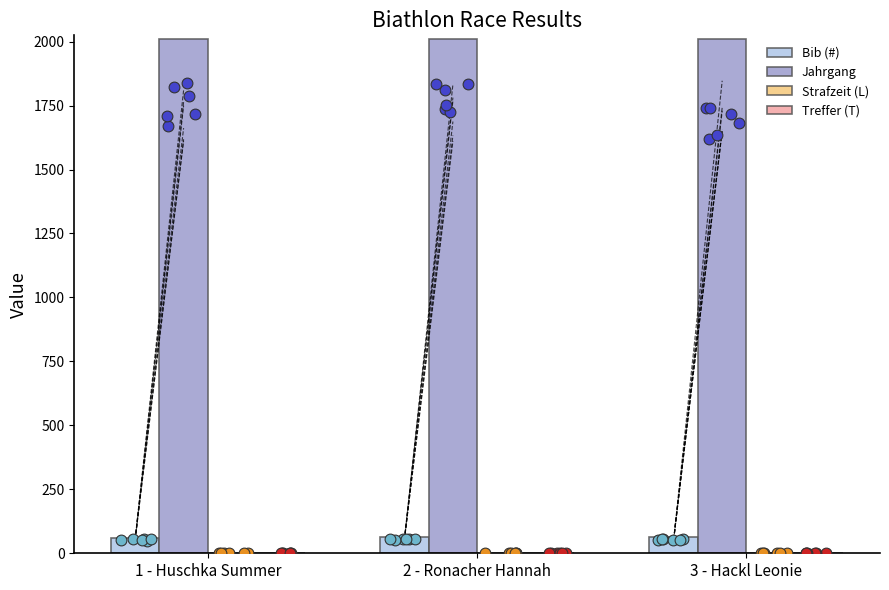

At which category is the sum across all series the highest?

2 - Ronacher Hannah